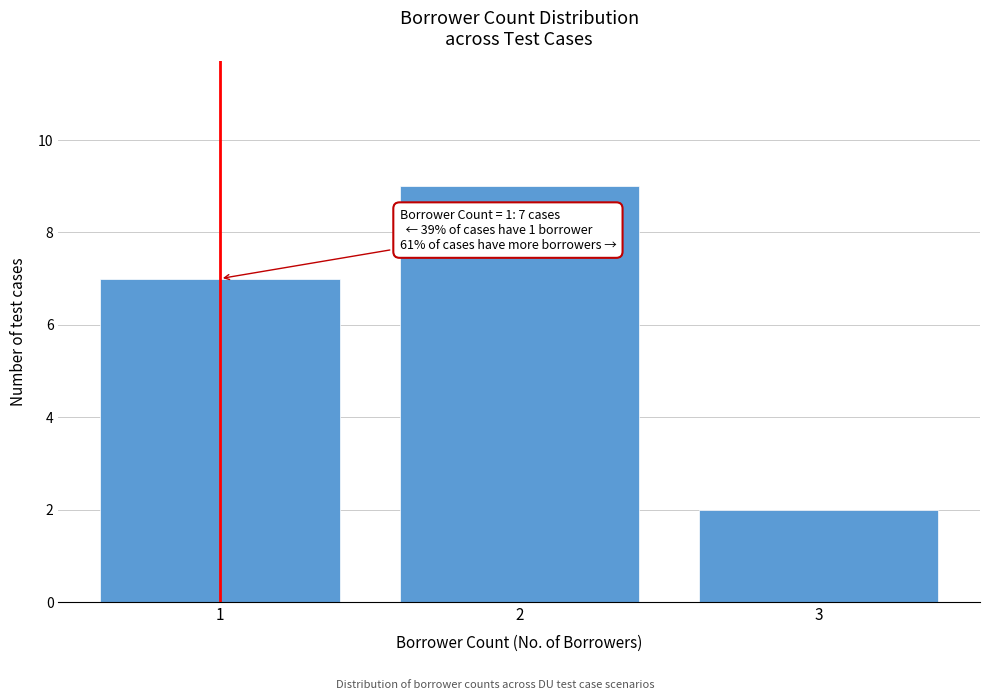

Over which range of the x-axis is the bar tallest?

1.5 to 2.5